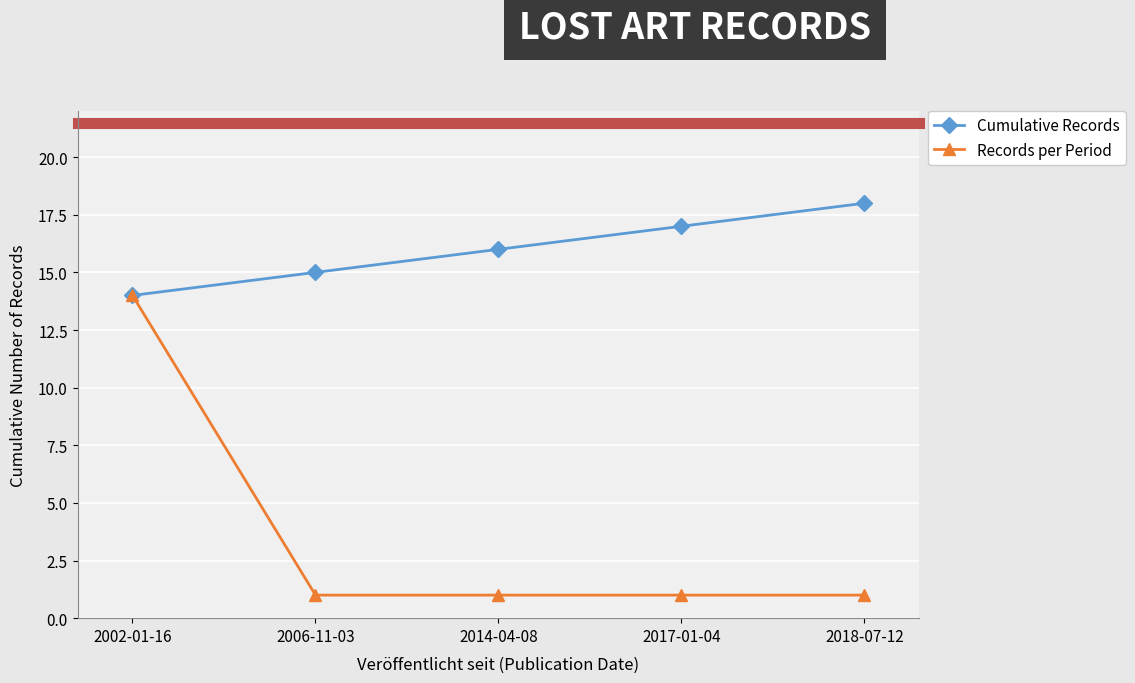

What is the label of the 3rd point from the right?

2014-04-08